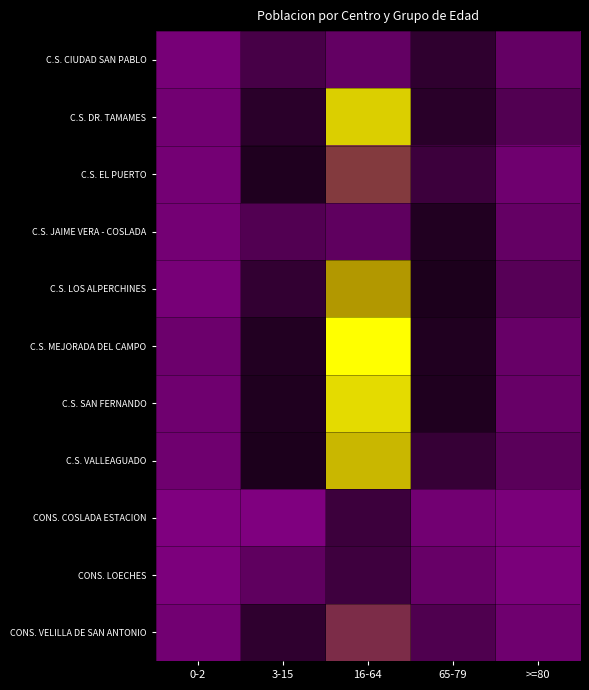

Reading right to left, transcribe all the data shown in this chart.

C.S. CIUDAD SAN PABLO: >=80=686	65-79=2057	16-64=8387	3-15=1406	0-2=232
C.S. DR. TAMAMES: >=80=1149	65-79=3872	16-64=15111	3-15=2167	0-2=336
C.S. EL PUERTO: >=80=435	65-79=1732	16-64=10224	3-15=2419	0-2=291
C.S. JAIME VERA - COSLADA: >=80=699	65-79=3172	16-64=8078	3-15=1192	0-2=281
C.S. LOS ALPERCHINES: >=80=1024	65-79=2813	16-64=12810	3-15=1952	0-2=256
C.S. MEJORADA DEL CAMPO: >=80=648	65-79=3141	16-64=17120	3-15=3315	0-2=473
C.S. SAN FERNANDO: >=80=619	65-79=3032	16-64=15641	3-15=2445	0-2=442
C.S. VALLEAGUADO: >=80=937	65-79=4842	16-64=14087	3-15=2502	0-2=424
CONS. COSLADA ESTACION: >=80=138	65-79=340	16-64=1708	3-15=13	0-2=0
CONS. LOECHES: >=80=200	65-79=651	16-64=5497	3-15=840	0-2=112
CONS. VELILLA DE SAN ANTONIO: >=80=409	65-79=1257	16-64=9800	3-15=2068	0-2=355